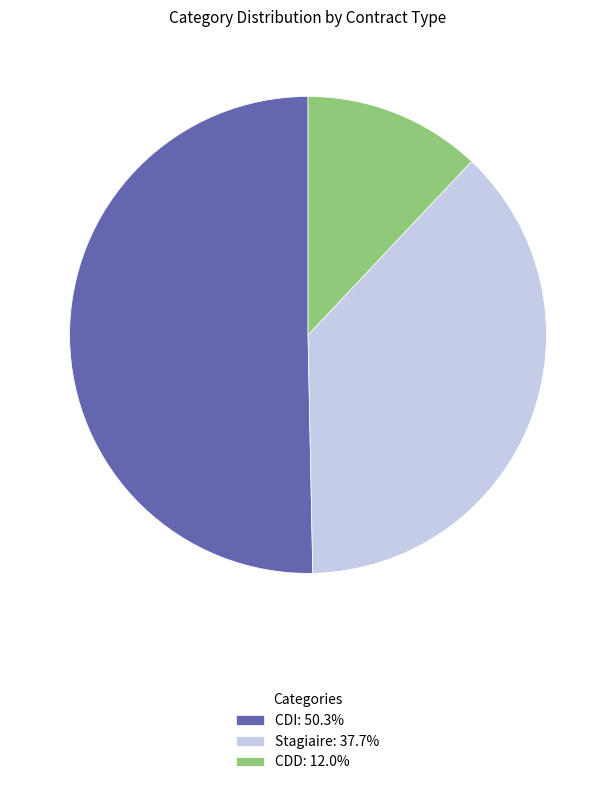

Count the number of slices in the pie.

3